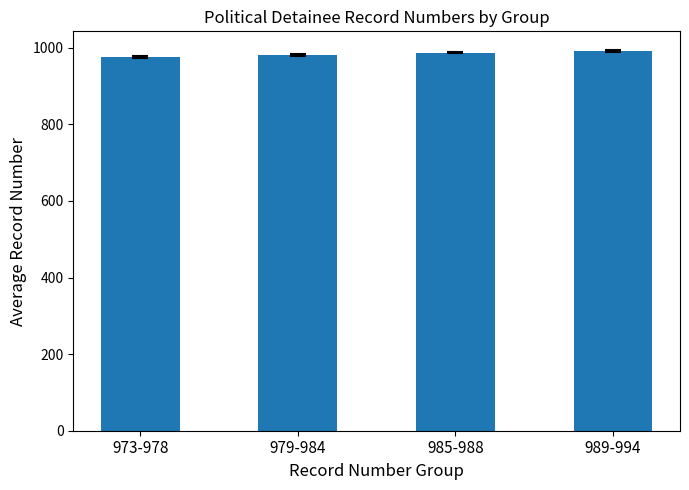

Is it true that the value at 985-988 is 986.5?

True